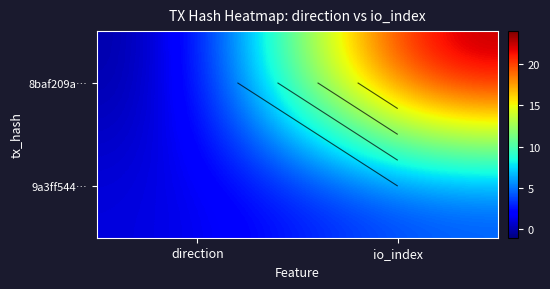

True or false: 9a3ff544… has a value of 1 at direction.

True